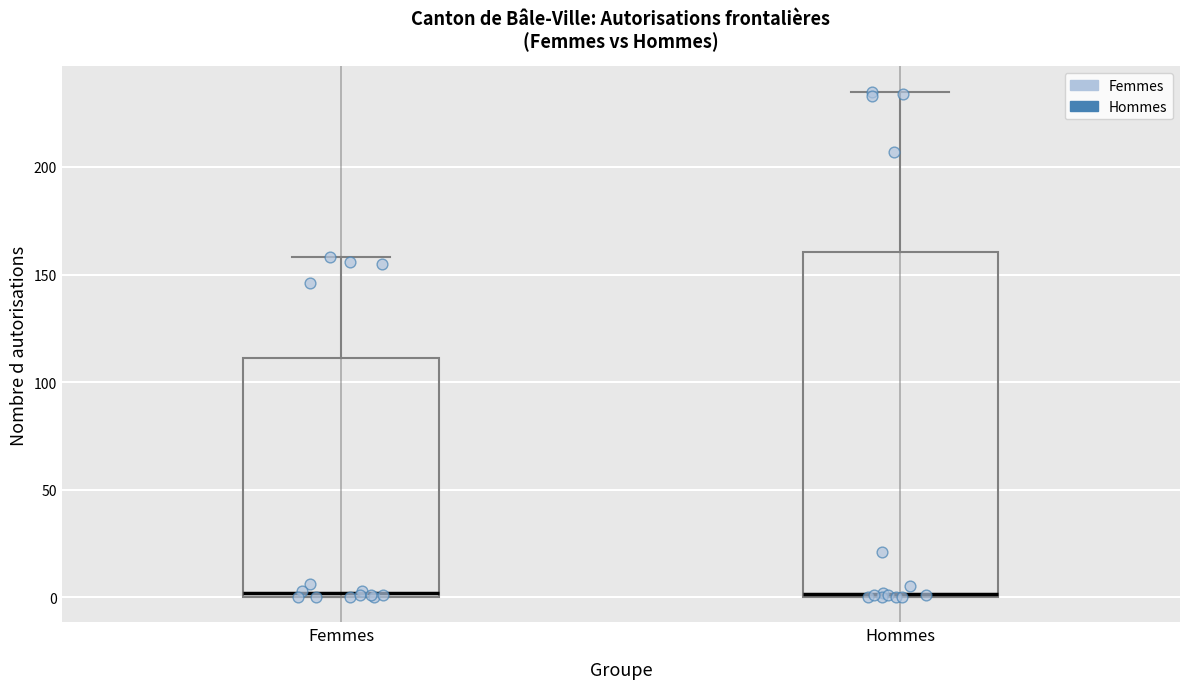

Reading left to right, read every box against the y-axis: the position of its median line, the range the box covers, and the ends of its whiskers. The values are not printed on the chart, so give them approximately, as read against the axis.

Femmes: median 0 (just above the box's lower edge), box 0 to 110, whiskers 0 to 160
Hommes: median 0, box 0 to 160, whiskers 0 to 235